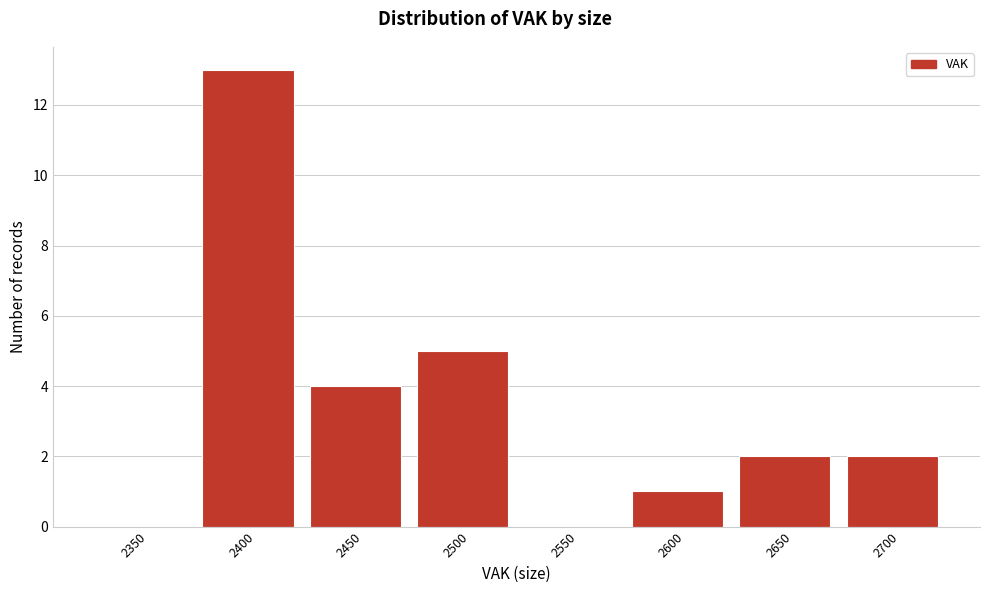

Reading left to right, extract all data points from this chart.

2350=0	2400=13	2450=4	2500=5	2550=0	2600=1	2650=2	2700=2